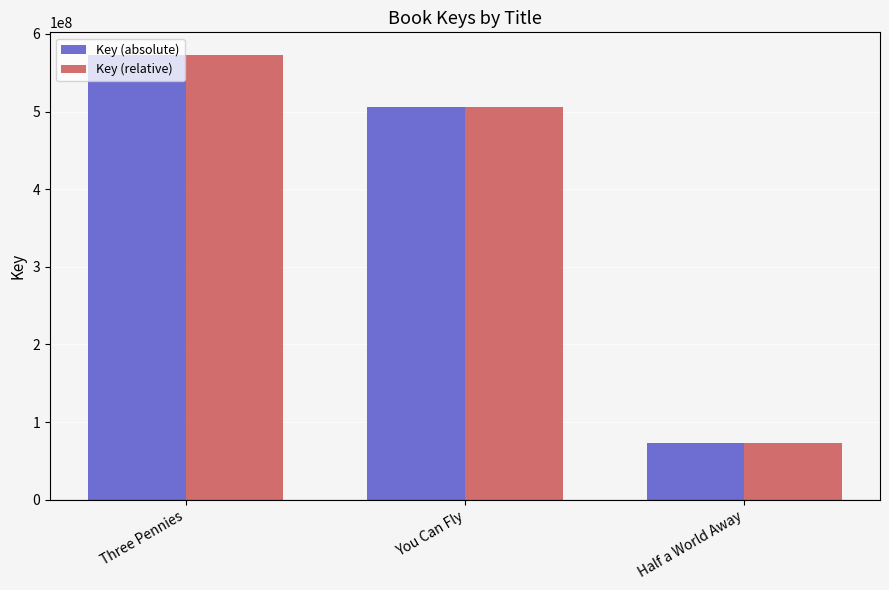

Reading right to left, list all the values displayed in this chart.

Key (absolute): Half a World Away=73357547	You Can Fly=506189916	Three Pennies=573358033
Key (relative): Half a World Away=73357547	You Can Fly=506189916	Three Pennies=573358033